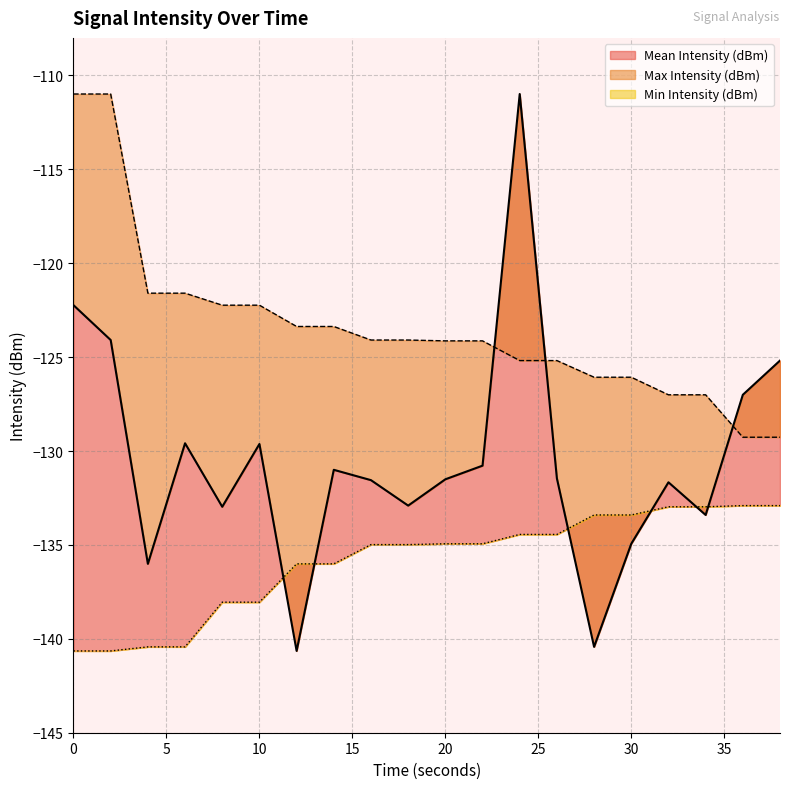

Reading right to left, extract all data points from this chart.

Mean Intensity (dBm): -125.2	-127.0	-133.4	-131.7	-134.9	-140.4	-131.5	-111.0	-130.8	-131.5	-132.9	-131.6	-131.0	-140.6	-129.6	-133.0	-129.6	-136.0	-124.1	-122.2
Max Intensity (dBm): -129.3	-129.3	-127.0	-127.0	-126.1	-126.1	-125.2	-125.2	-124.1	-124.1	-124.1	-124.1	-123.4	-123.4	-122.2	-122.2	-121.6	-121.6	-111.0	-111.0
Min Intensity (dBm): -132.9	-132.9	-133.0	-133.0	-133.4	-133.4	-134.4	-134.4	-134.9	-134.9	-135.0	-135.0	-136.0	-136.0	-138.0	-138.0	-140.4	-140.4	-140.6	-140.6